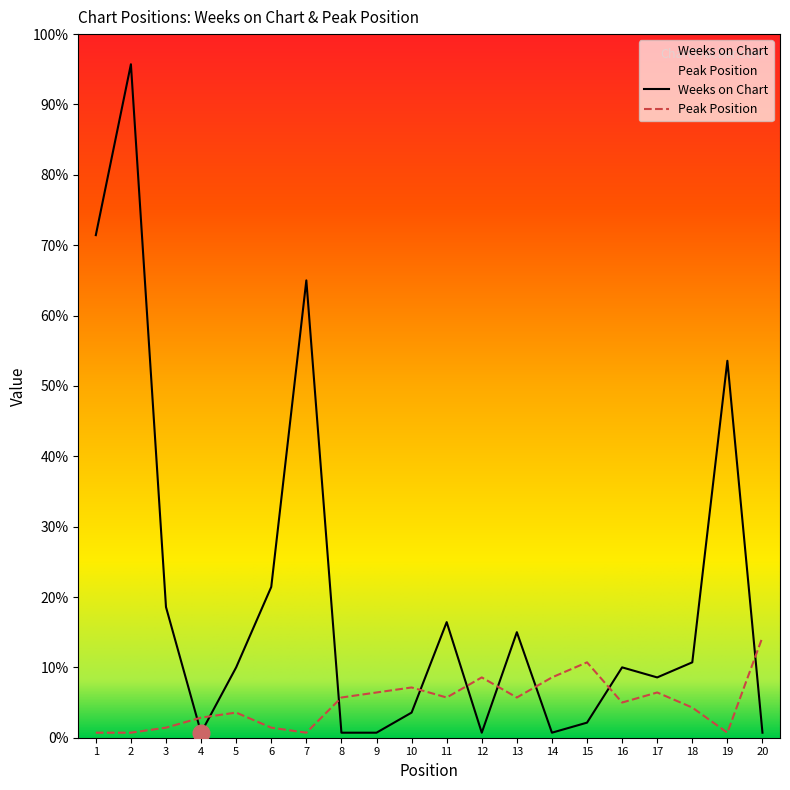

Where does the Peak Position series first go above 8?

9